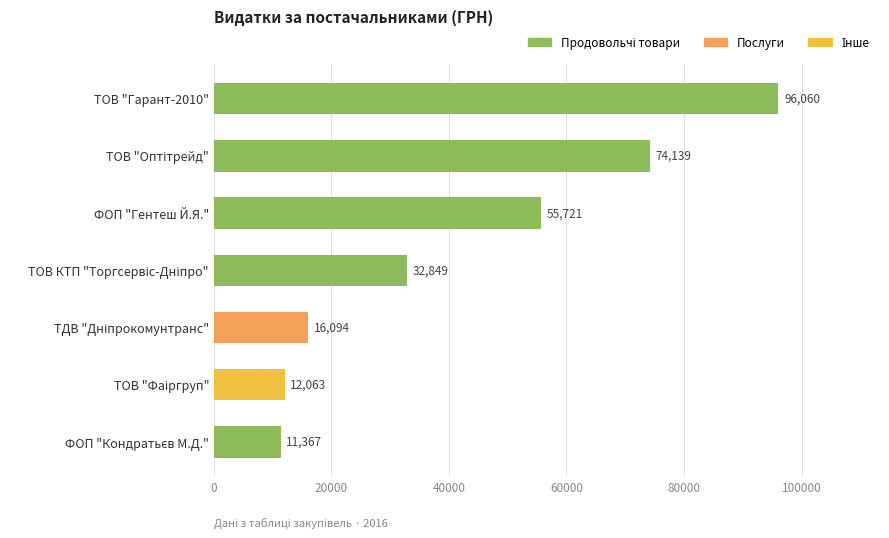

Count the number of data series in this chart.

1